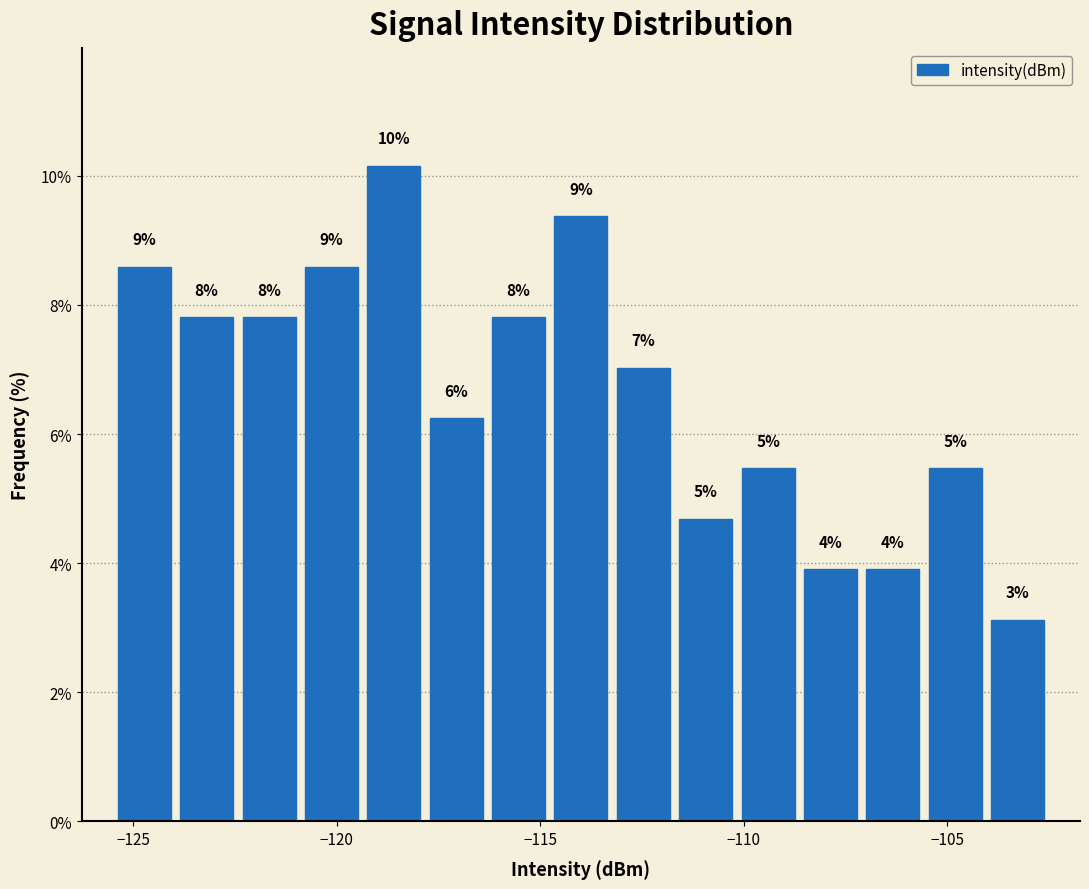

Read against the x-axis, roughly where is the centre of the tallest bar?

-118.5